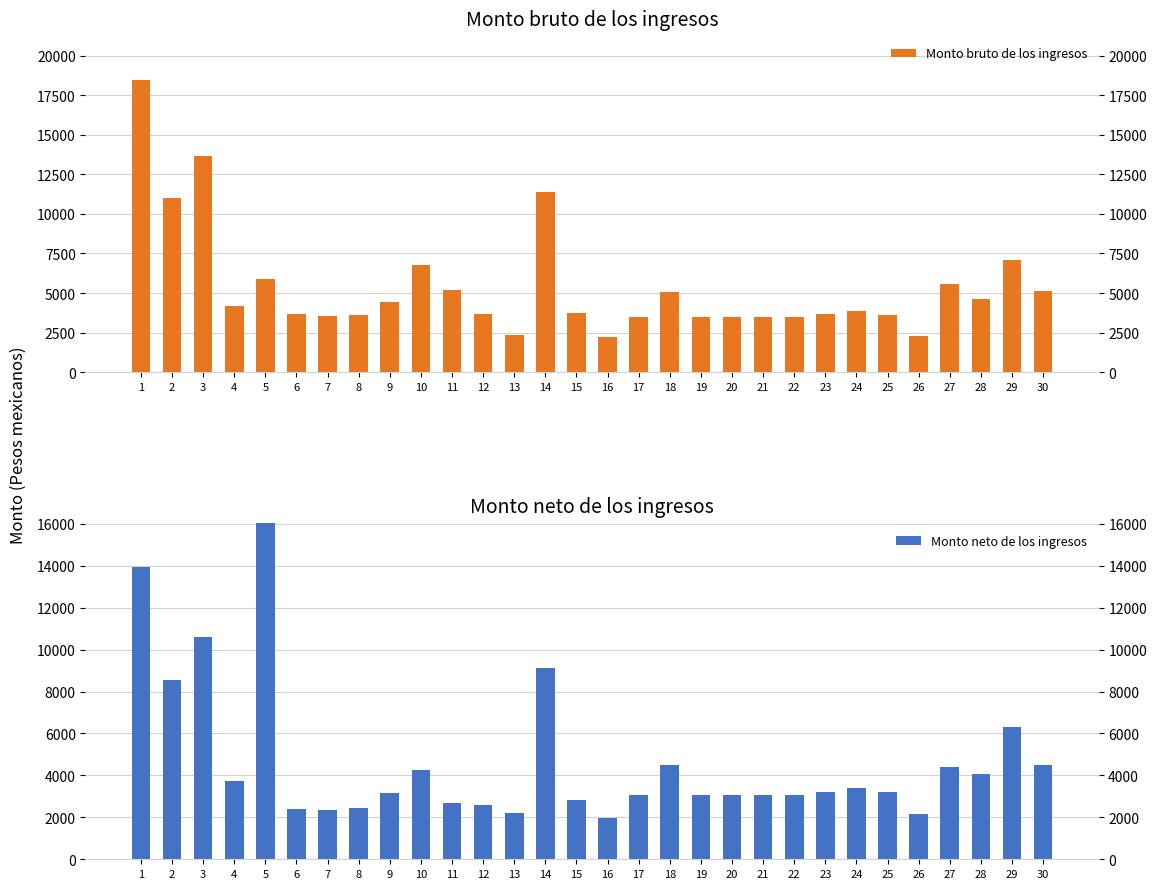

What is the difference between the highest and lowest values at 2?

2453.3